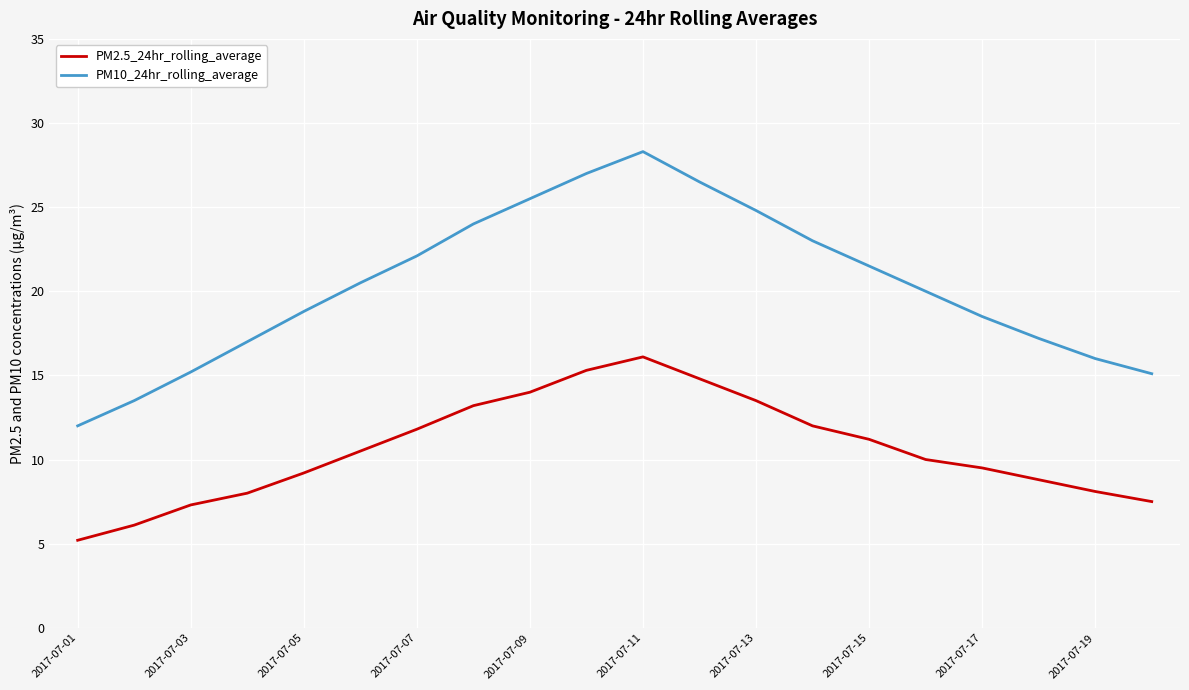

True or false: PM10_24hr_rolling_average and PM2.5_24hr_rolling_average intersect in this chart.

False